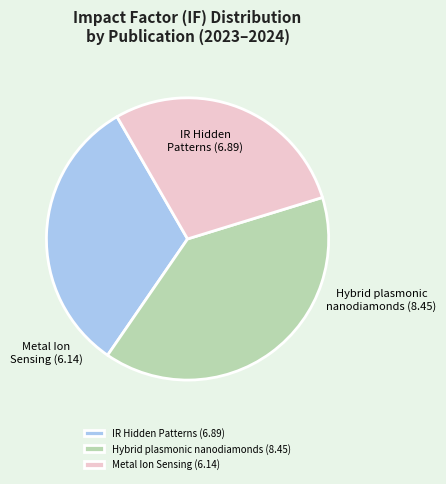

Rank the categories by value from lowest to highest.

Metal Ion Sensing with Phenylenediamine, IR Hidden Patterns for Security Labels, Hybrid plasmonic nanodiamonds